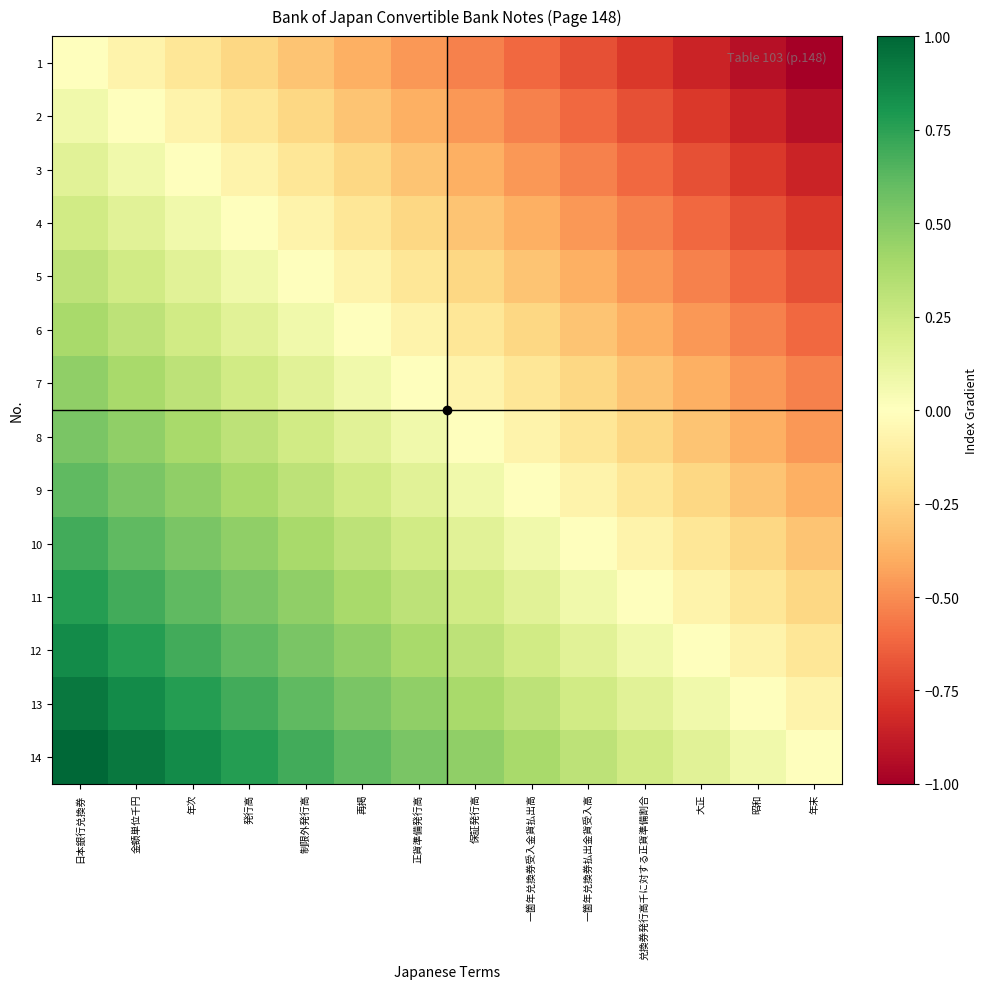

Rank the series by their maximum value, from lowest to highest.

1, 2, 3, 4, 5, 6, 7, 8, 9, 10, 11, 12, 13, 14